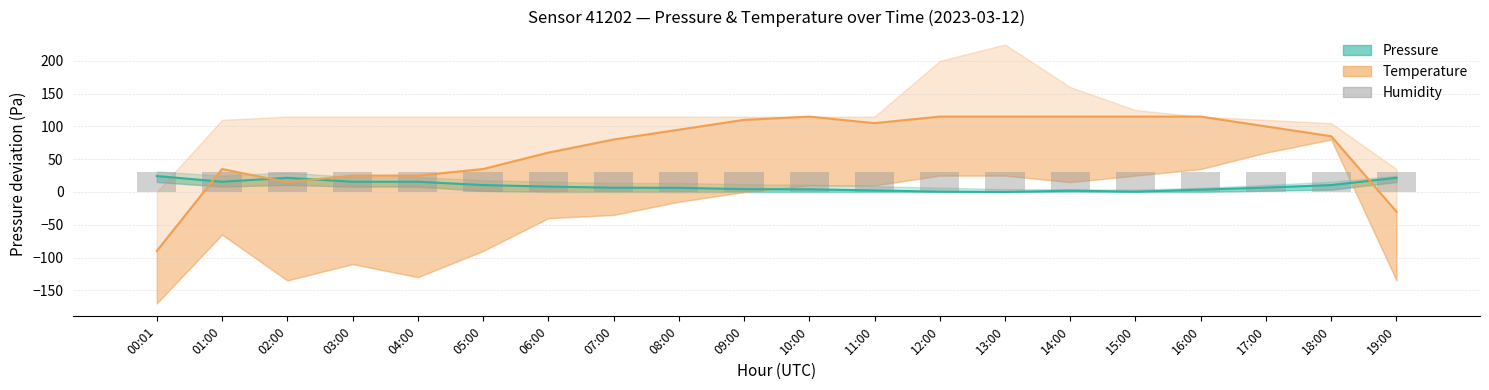

At how many categories does at least one series exceed -5?

20